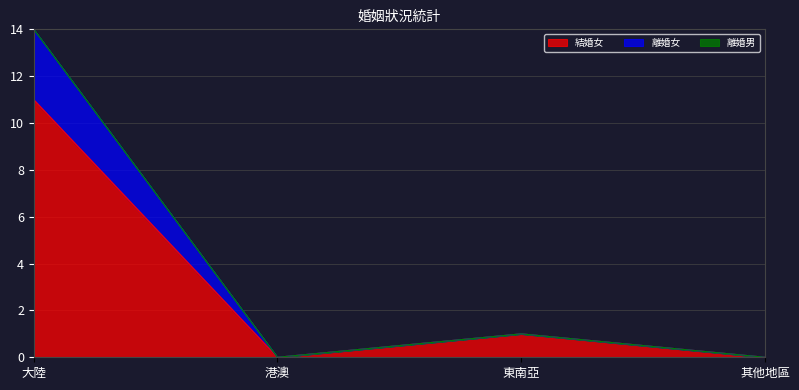

At which label is 結婚女 closest to 5?

東南亞